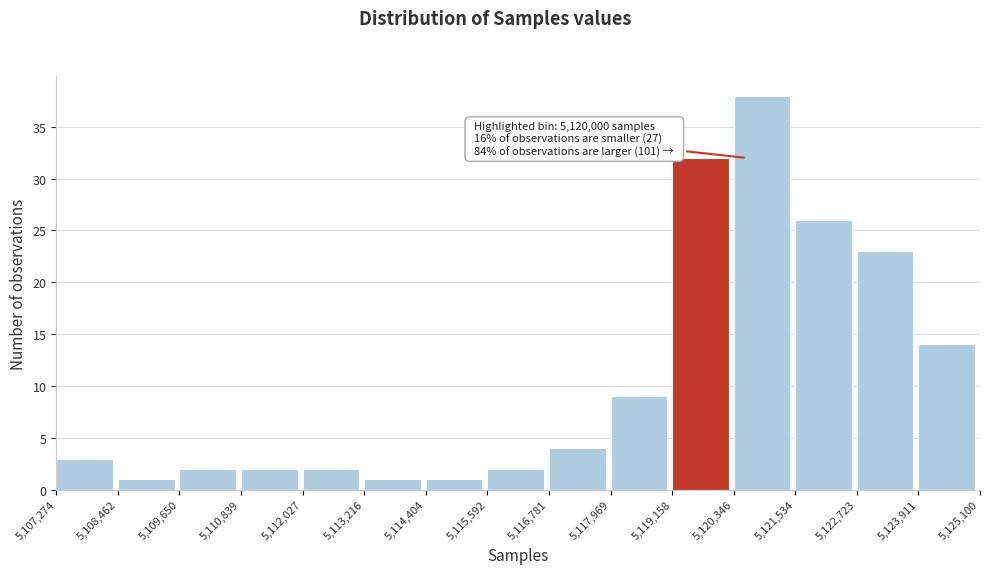

Over which range of the x-axis is the bar tallest?

5,120,346 to 5,121,534